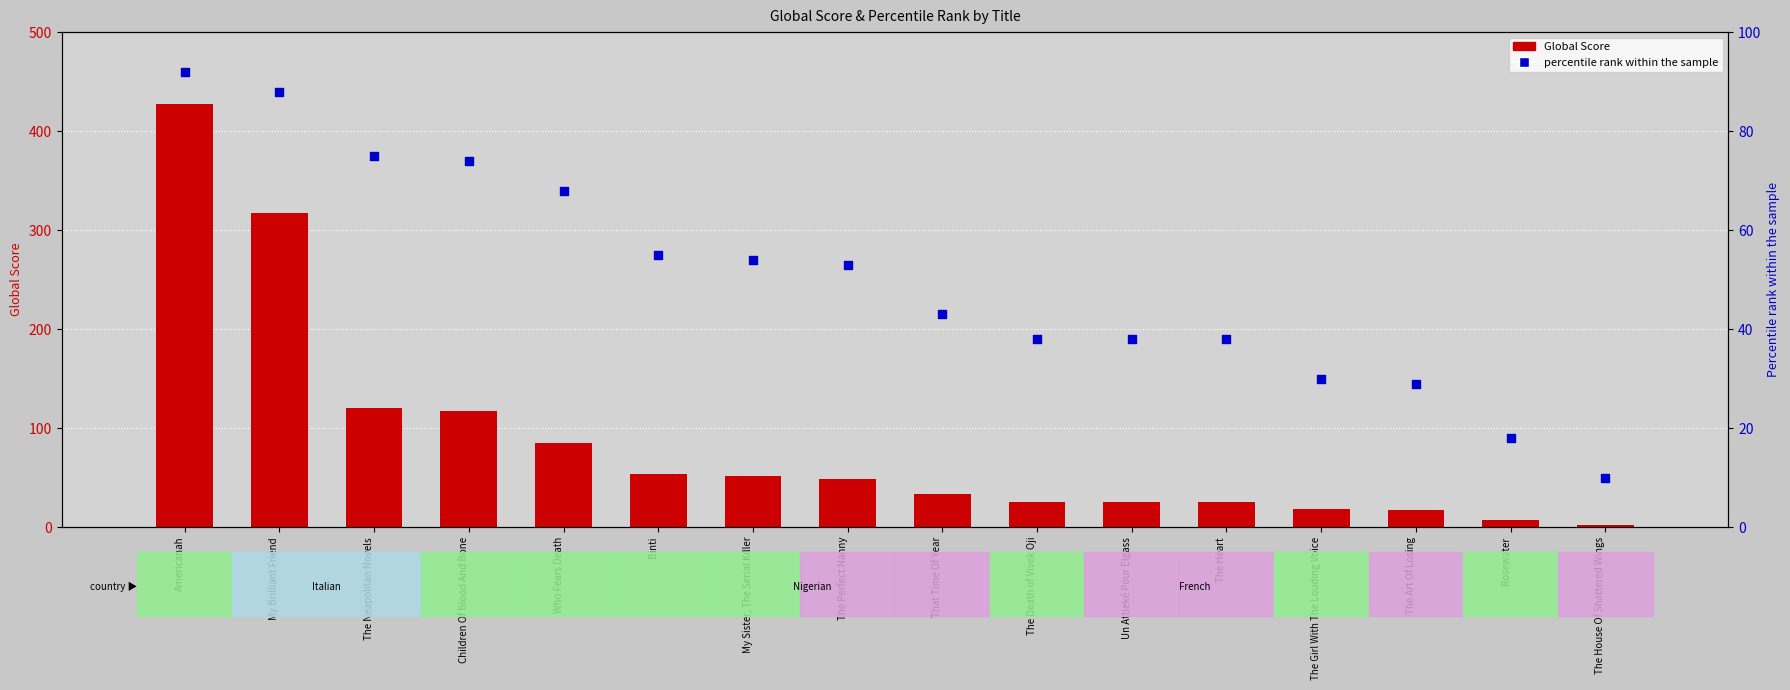

Which series contains the lowest Y value?

Global Score